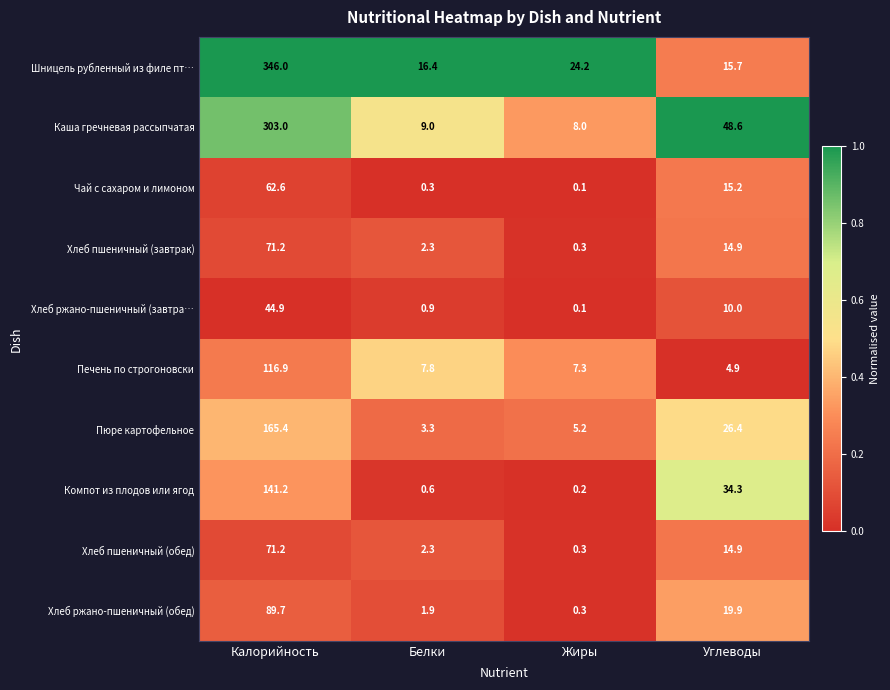

At which category is the sum across all series the highest?

Калорийность